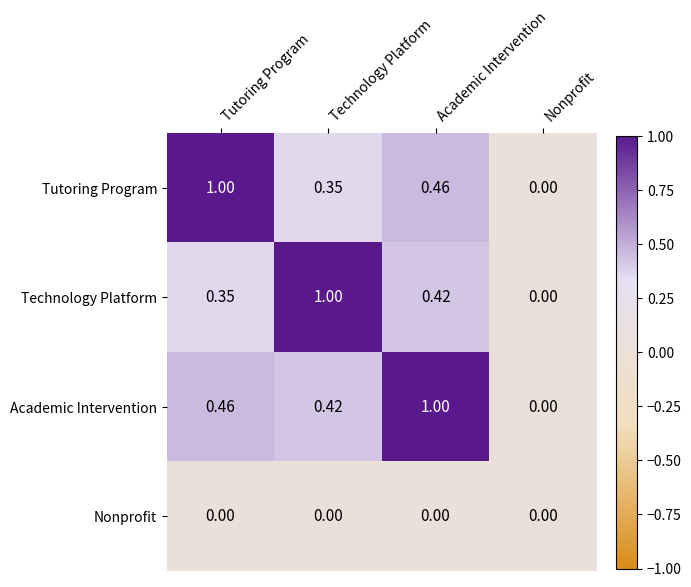

Rank the series at Technology Platform from lowest to highest value.

Nonprofit, Tutoring Program, Academic Intervention, Technology Platform